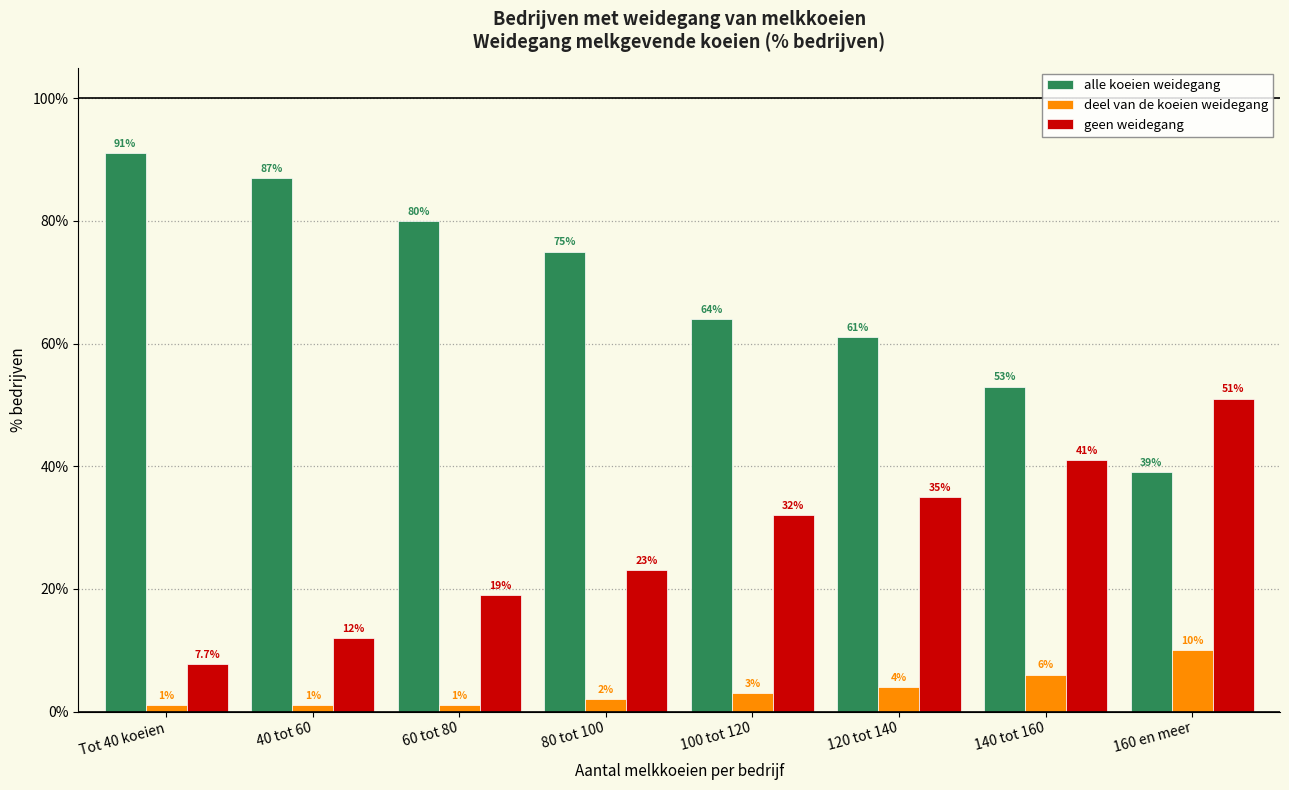

What are all the series names shown in the legend?

alle koeien weidegang, deel van de koeien weidegang, geen weidegang